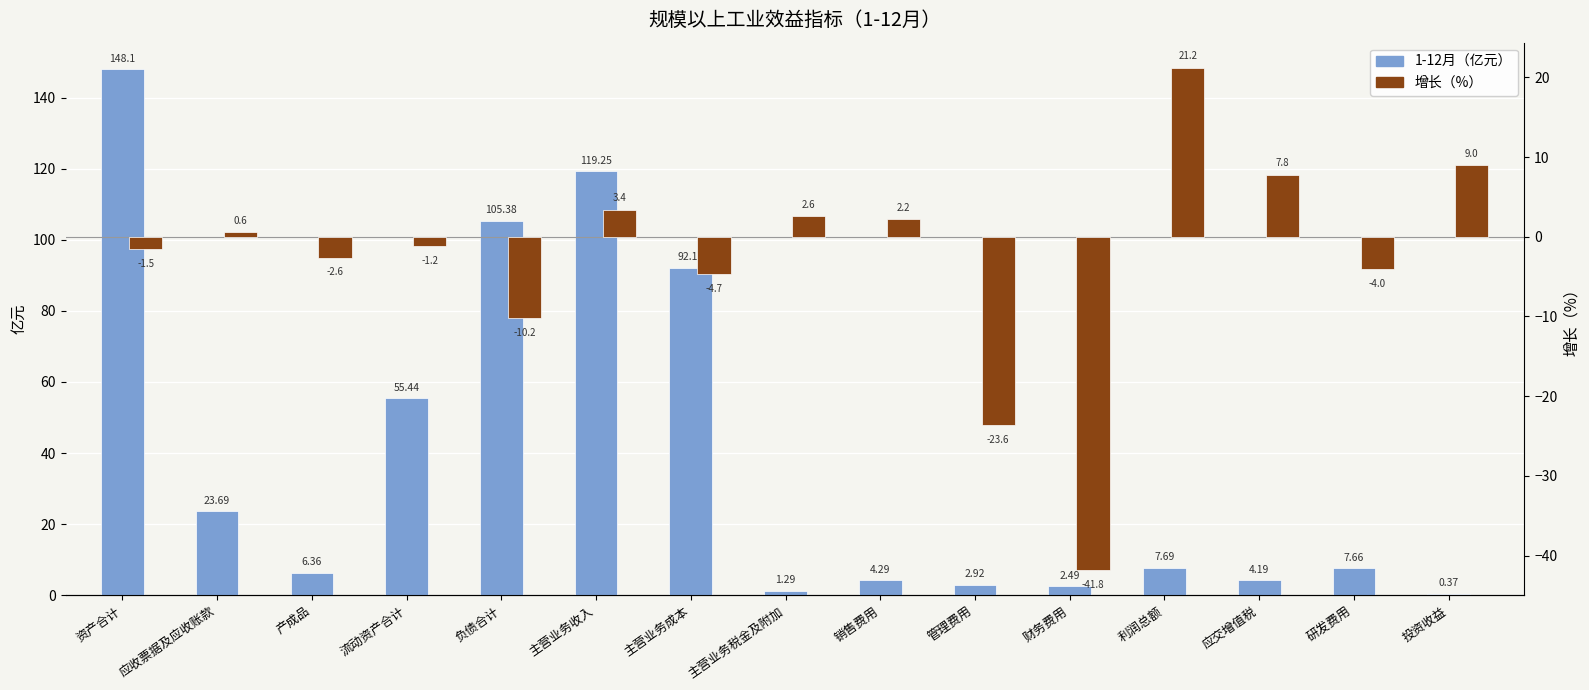

What is the lowest value of the 增长（%） series?

-41.8